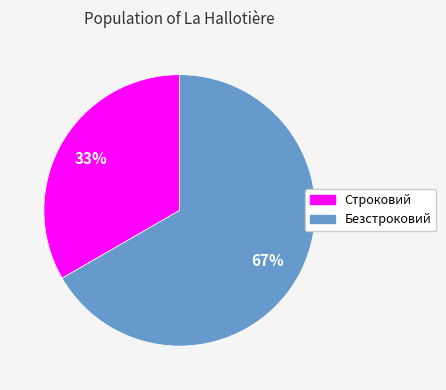

True or false: Строковий accounts for 33% of the total.

True